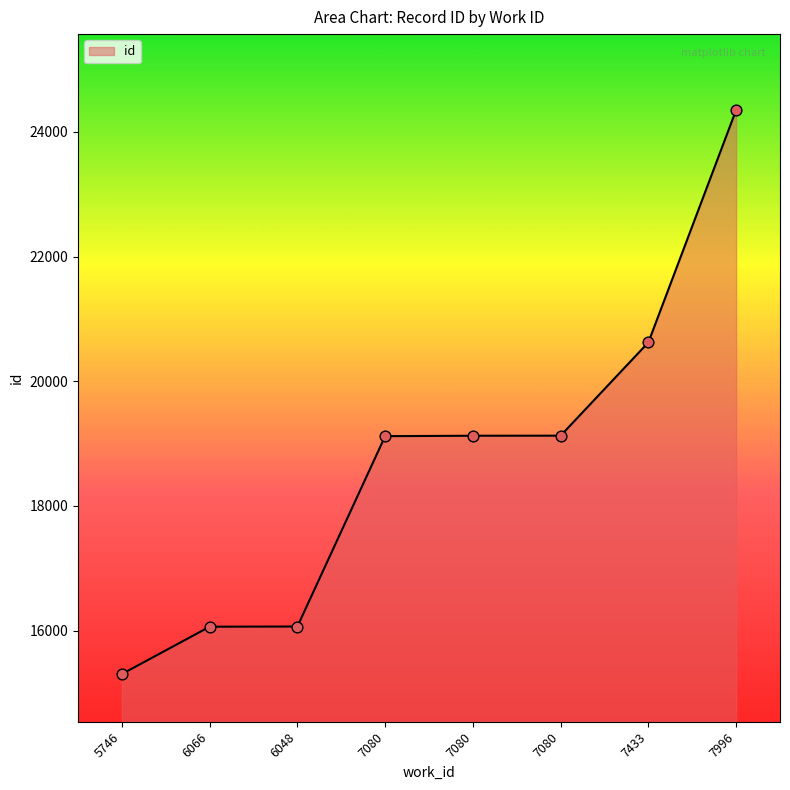

How many lines are shown in the chart?

1